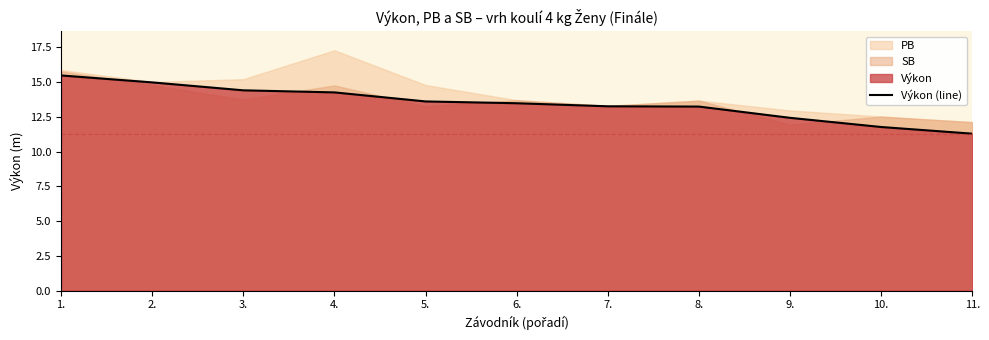

Is it true that the value at 10. is 15.9?

False